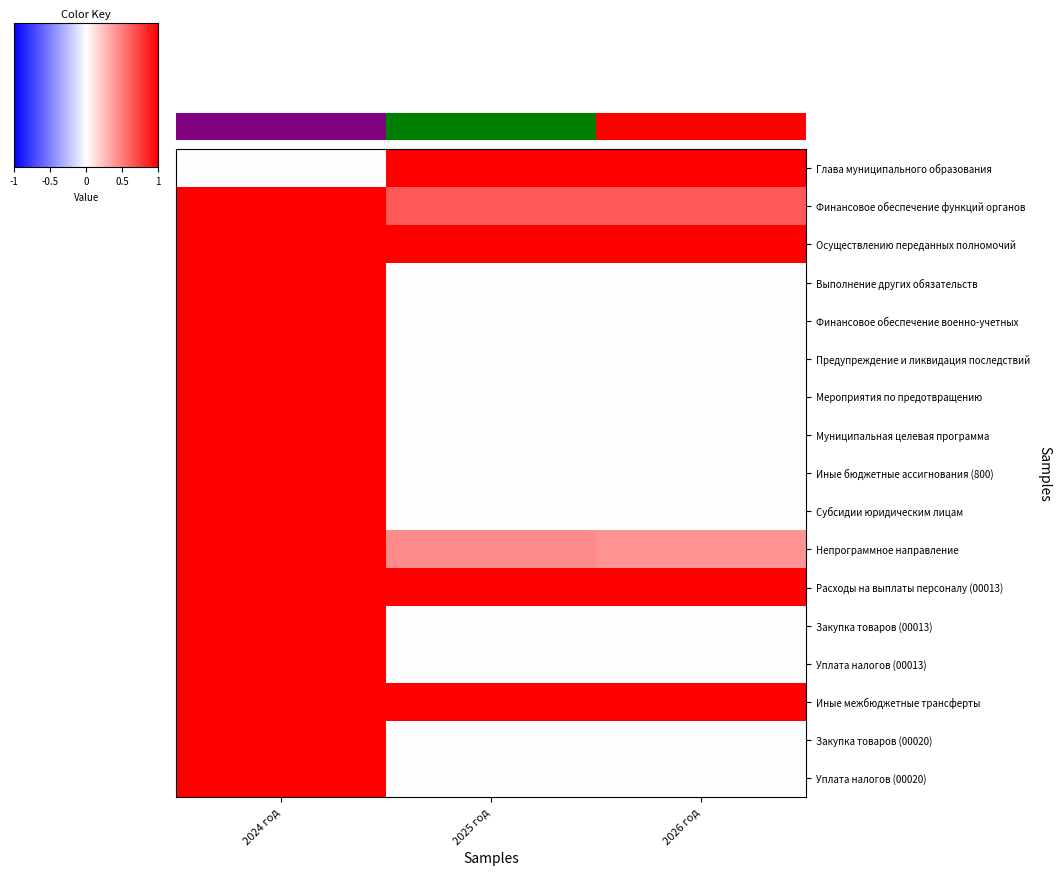

How many positive values does the Выполнение других обязательств series have?

1